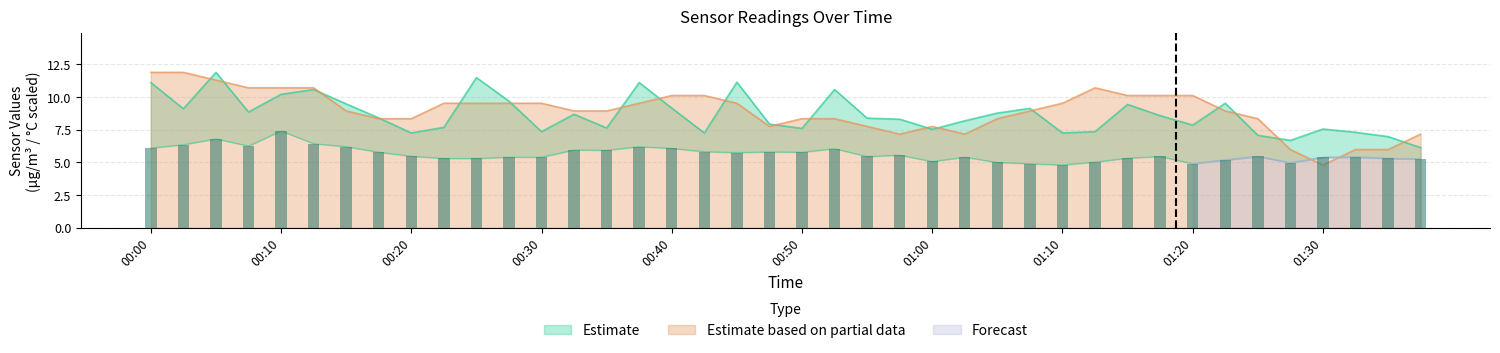

Which category has the highest value in the SDS_P2 series?

00:10